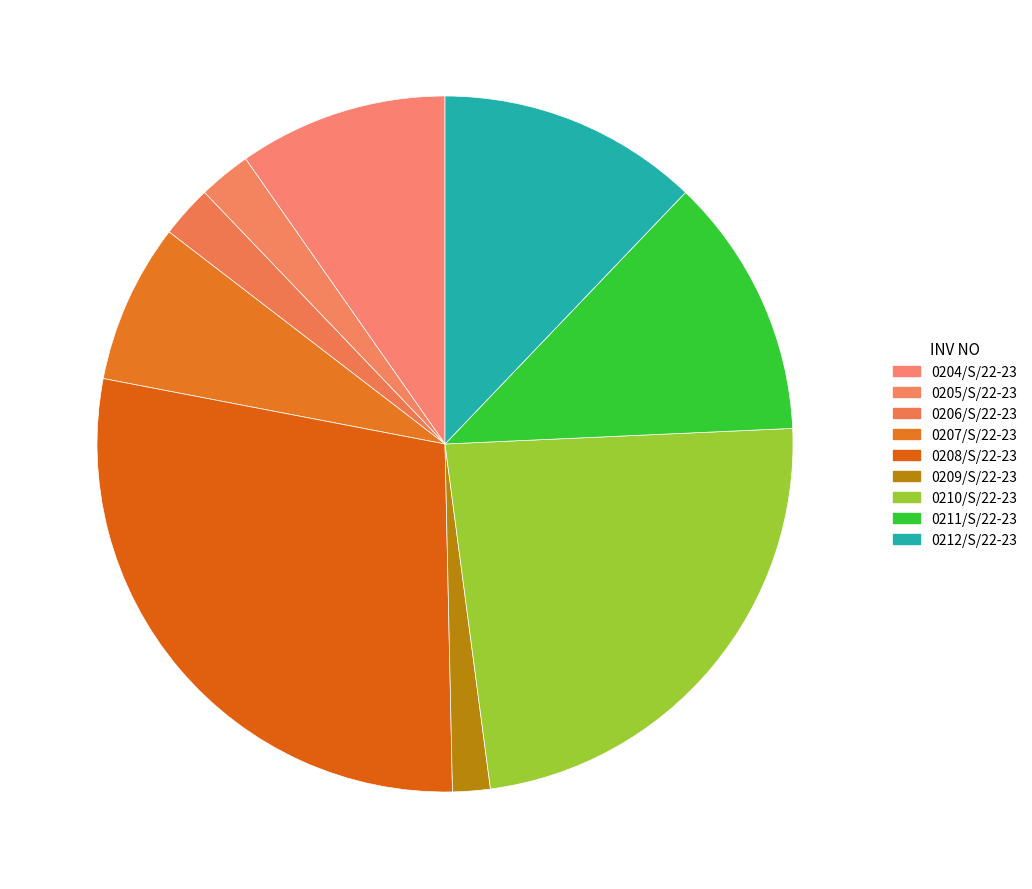

Is there a majority slice in this chart?

No